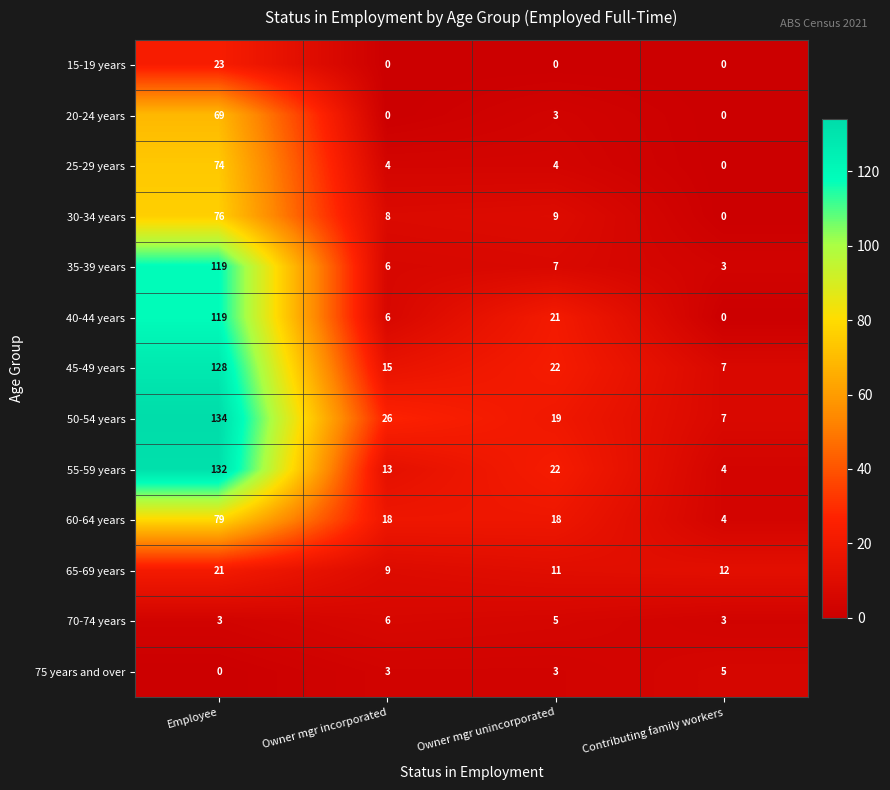

What is the approximate value of 75 years and over at Owner mgr unincorporated?

3